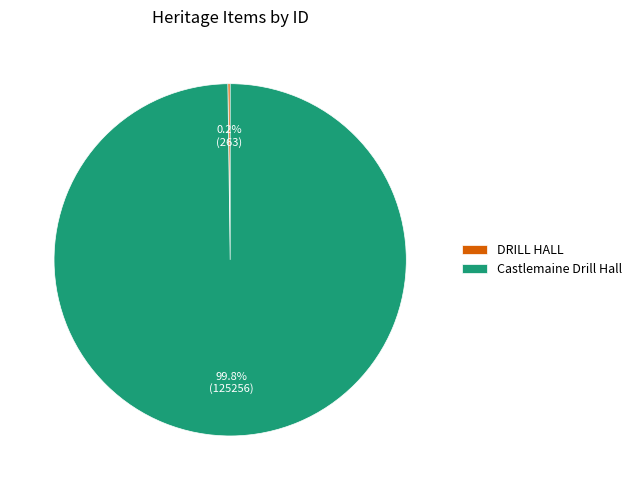

Does any single category account for the majority?

Yes